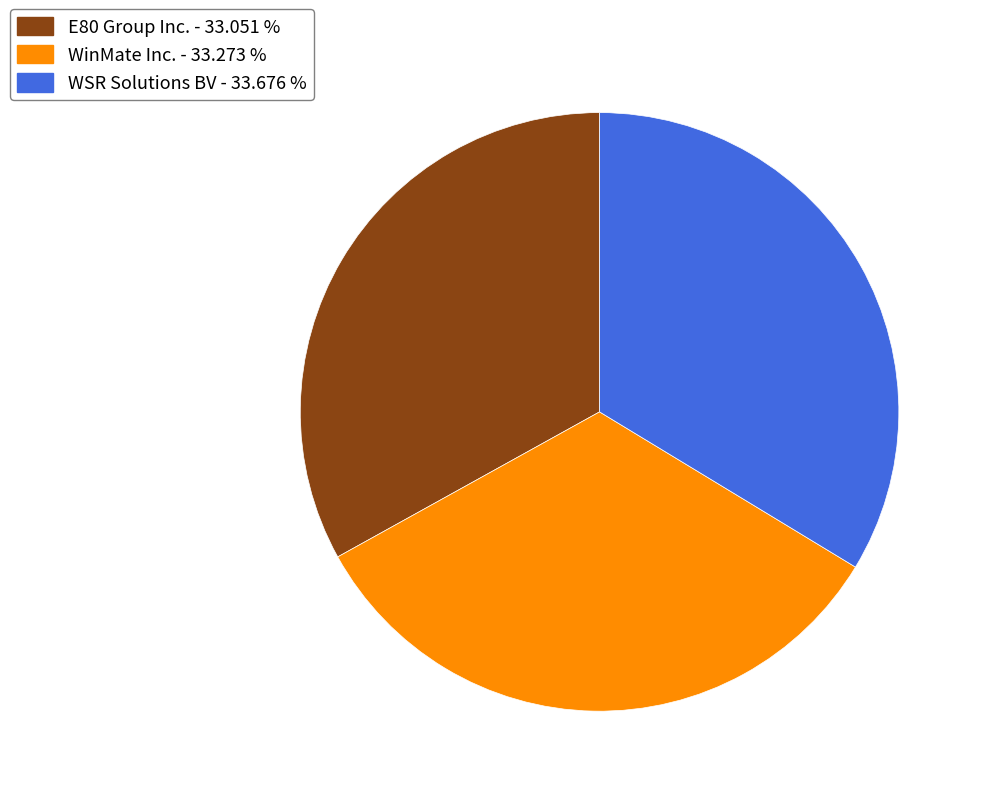

Do E80 Group Inc. and WinMate Inc. together represent more than half of the pie?

Yes